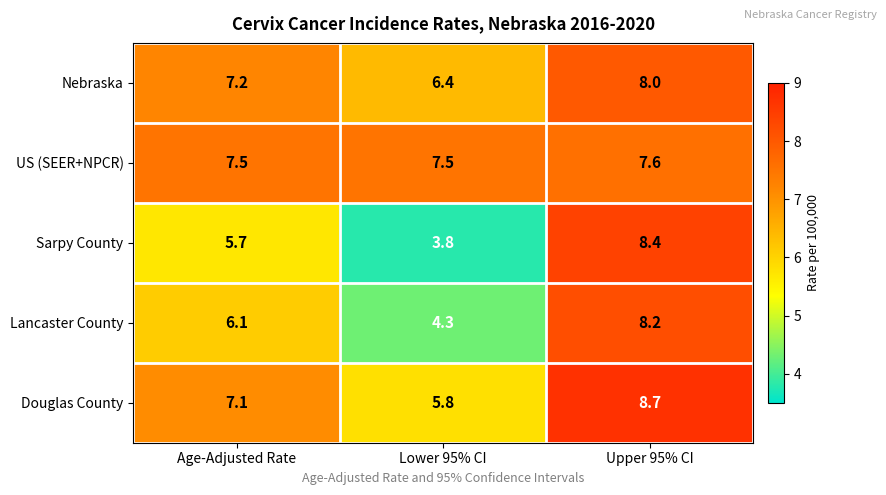

Reading left to right, transcribe all the data shown in this chart.

Nebraska: 7.2	6.4	8.0
US (SEER+NPCR): 7.5	7.5	7.6
Sarpy County: 5.7	3.8	8.4
Lancaster County: 6.1	4.3	8.2
Douglas County: 7.1	5.8	8.7